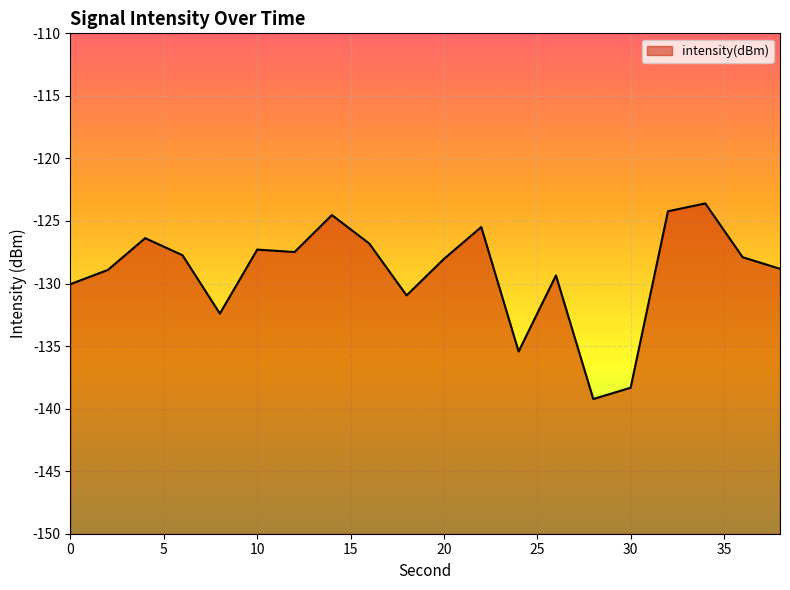

The chart shows a value of -197.0 at 32. True or false?

False